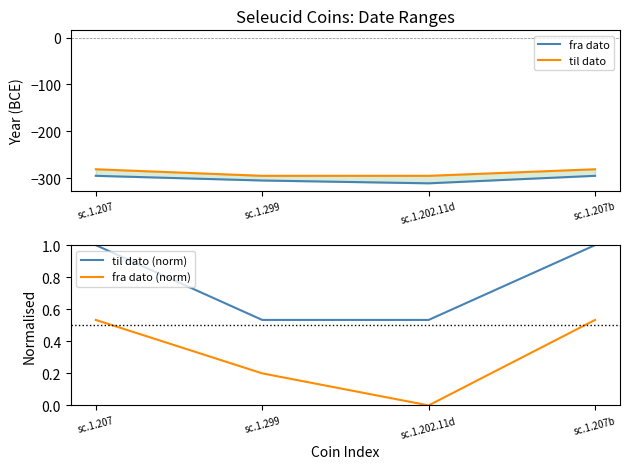

What is the value of the fra dato (norm) point at the 4th from the left?

0.5